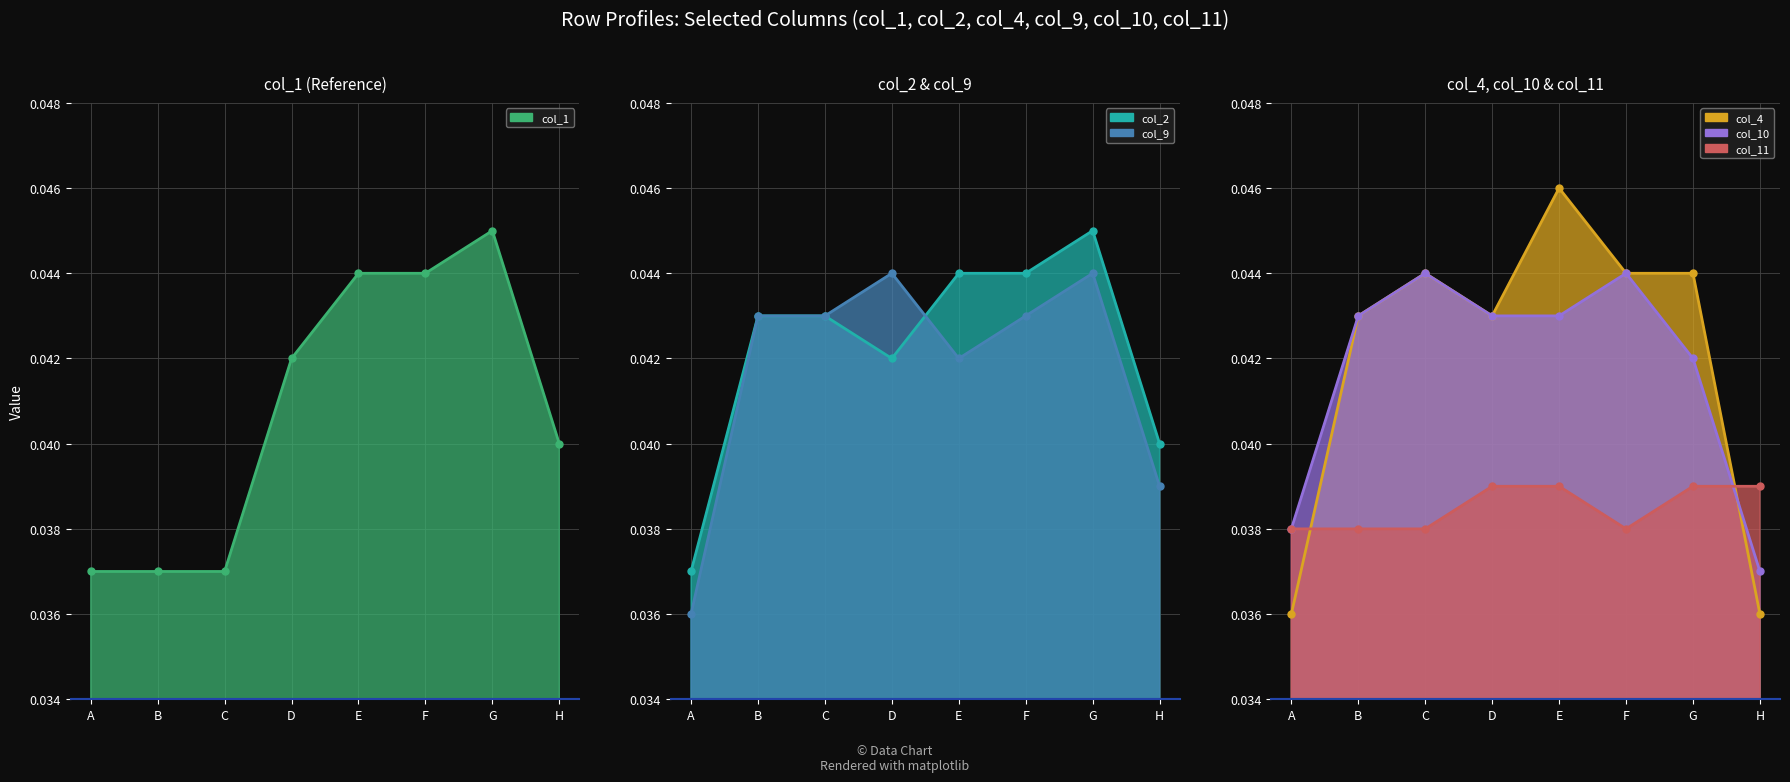

Reading right to left, list all the values displayed in this chart.

col_1_line: 0.0	0.0	0.0	0.0	0.0	0.0	0.0	0.0
col_2_line: 0.0	0.0	0.0	0.0	0.0	0.0	0.0	0.0
col_9_line: 0.0	0.0	0.0	0.0	0.0	0.0	0.0	0.0
col_4_line: 0.0	0.0	0.0	0.0	0.0	0.0	0.0	0.0
col_10_line: 0.0	0.0	0.0	0.0	0.0	0.0	0.0	0.0
col_11_line: 0.0	0.0	0.0	0.0	0.0	0.0	0.0	0.0